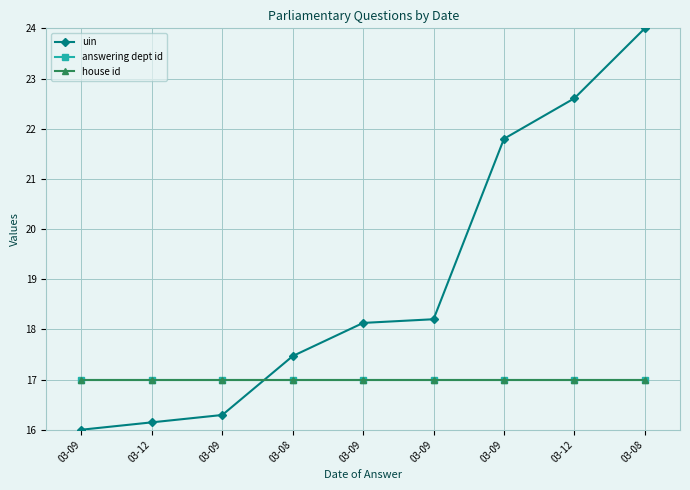

Read the house id value at 03-08.

17.0